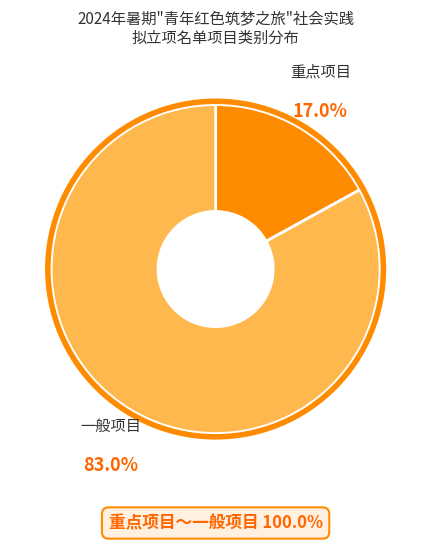

Does any single category account for the majority?

Yes